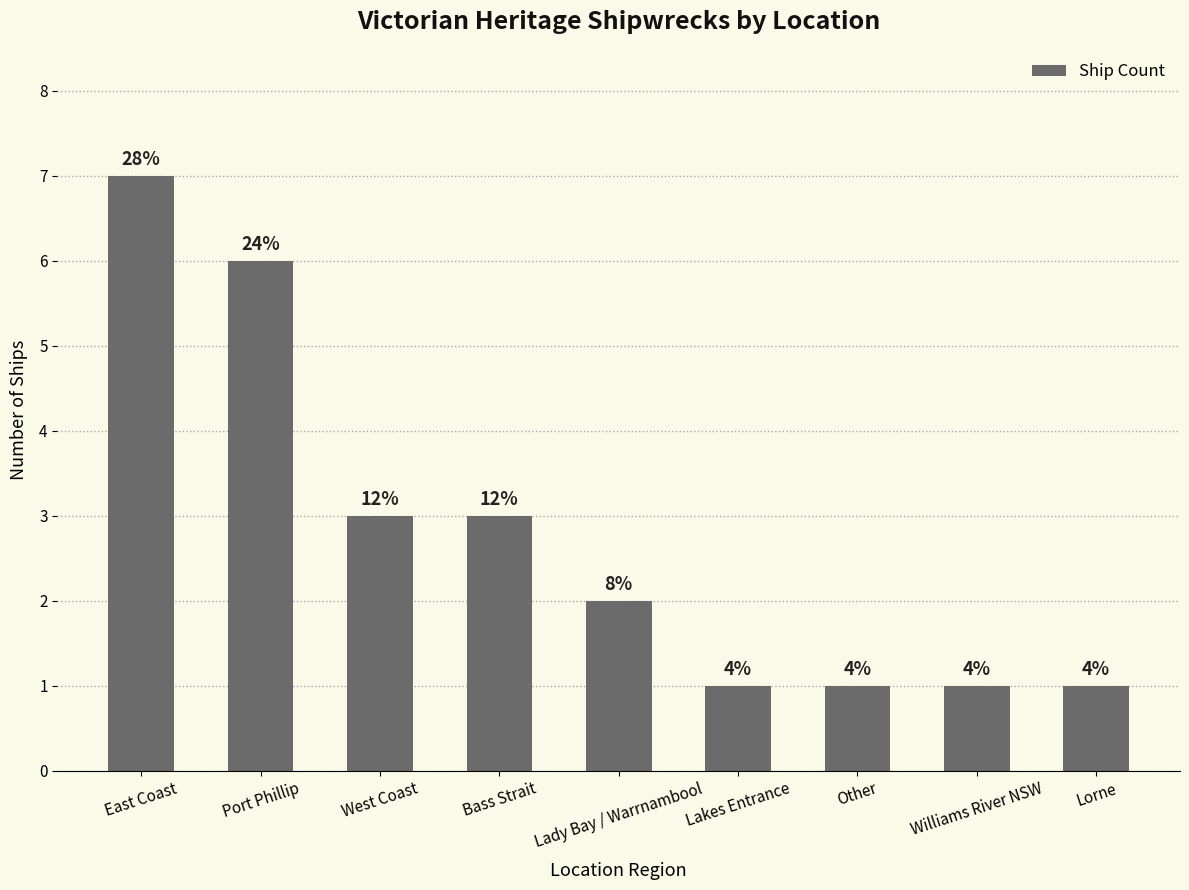

How many bars are there in total?

9